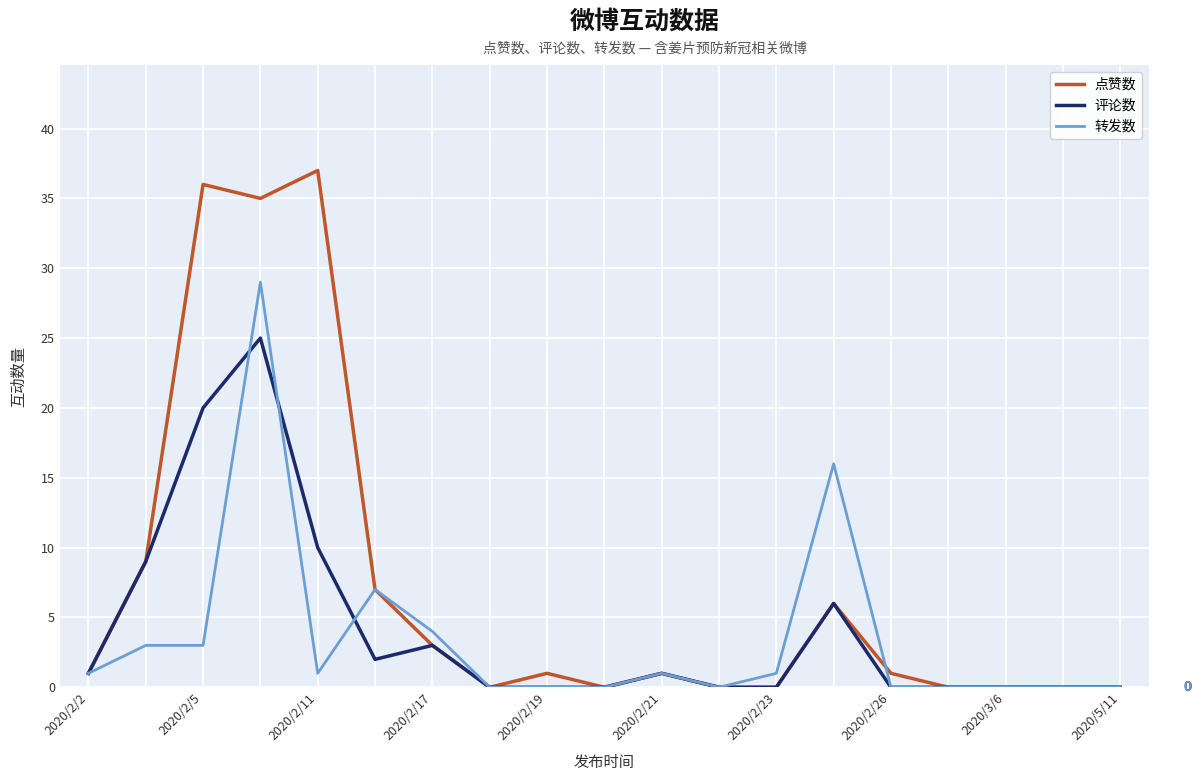

What is the greatest value displayed?

37